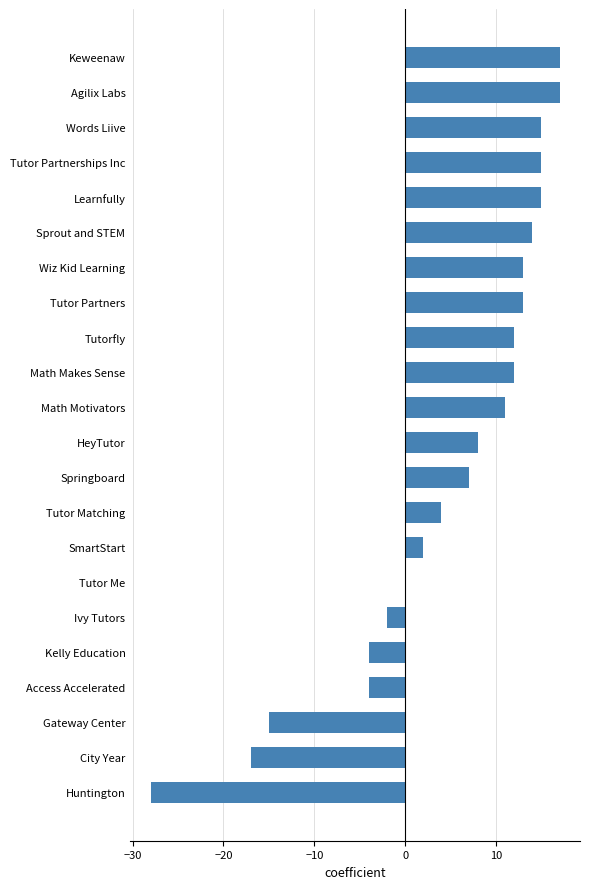

What value does the data have at Huntington, to the nearest 5?

-30